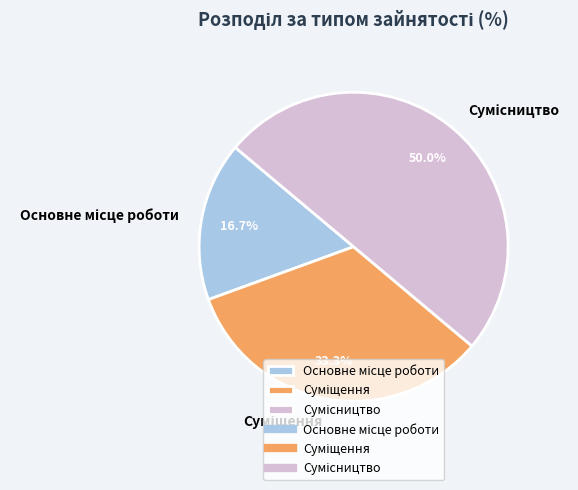

Between Основне місце роботи and Сумісництво, which is larger?

Сумісництво